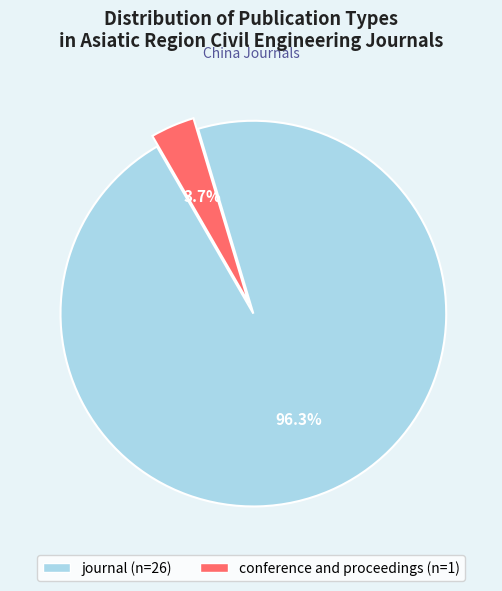

How many slices are in this pie chart?

2